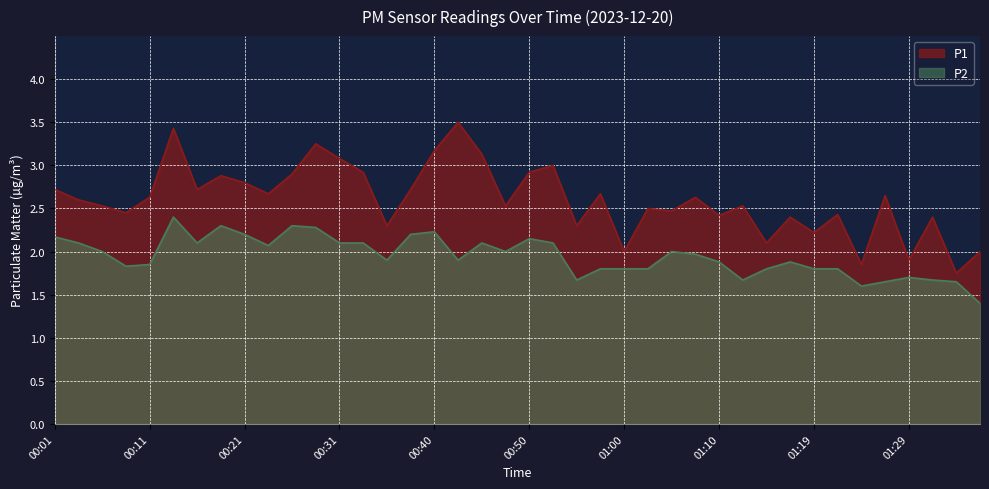

At how many categories does at least one series exceed 2?

35